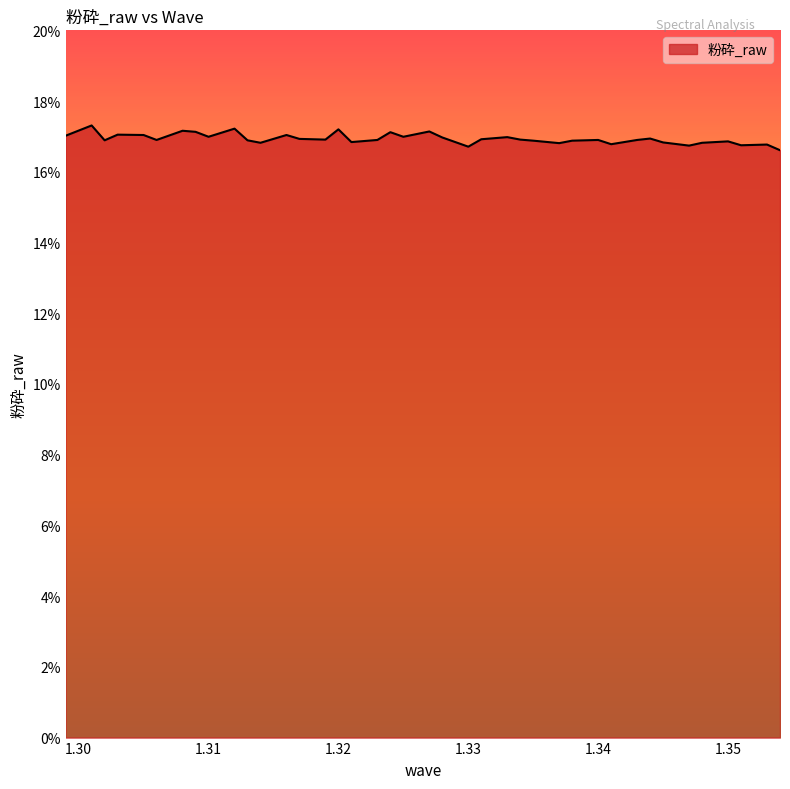

At which label is the value closest to 0?

1.354